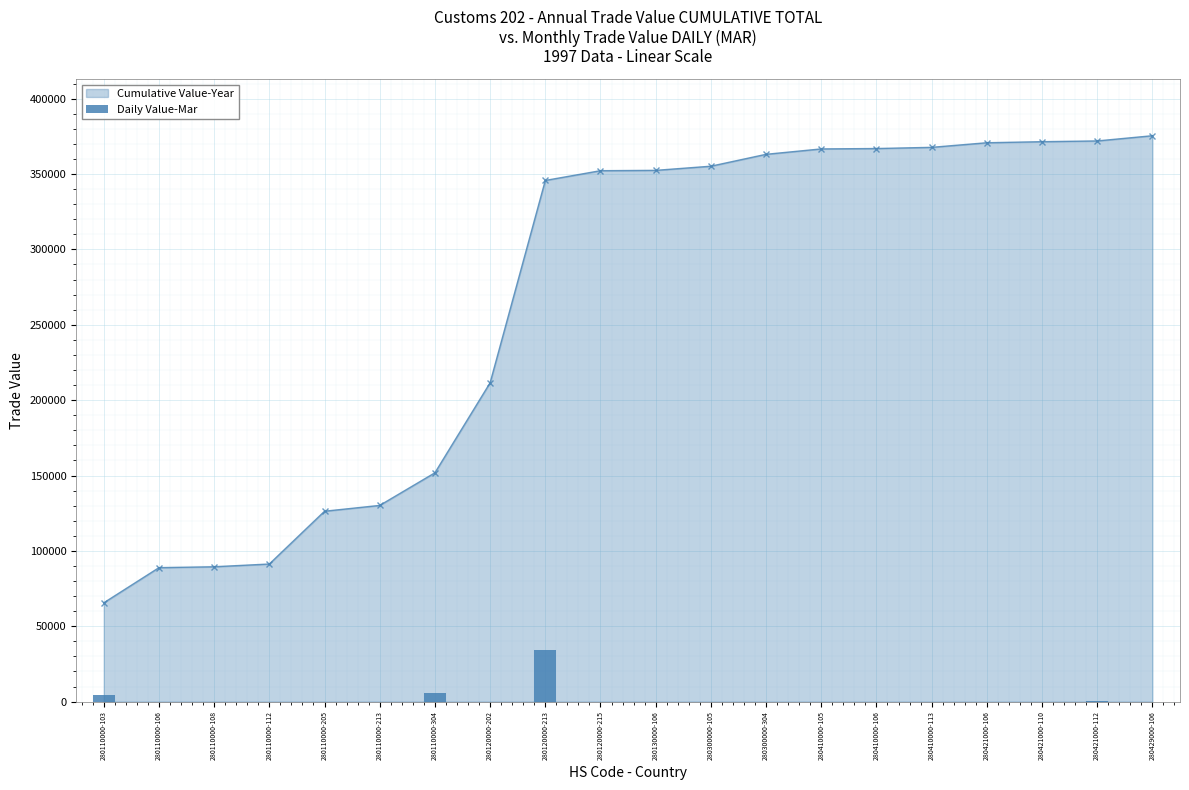

What is the label of the 6th bar from the left?

280110000-213